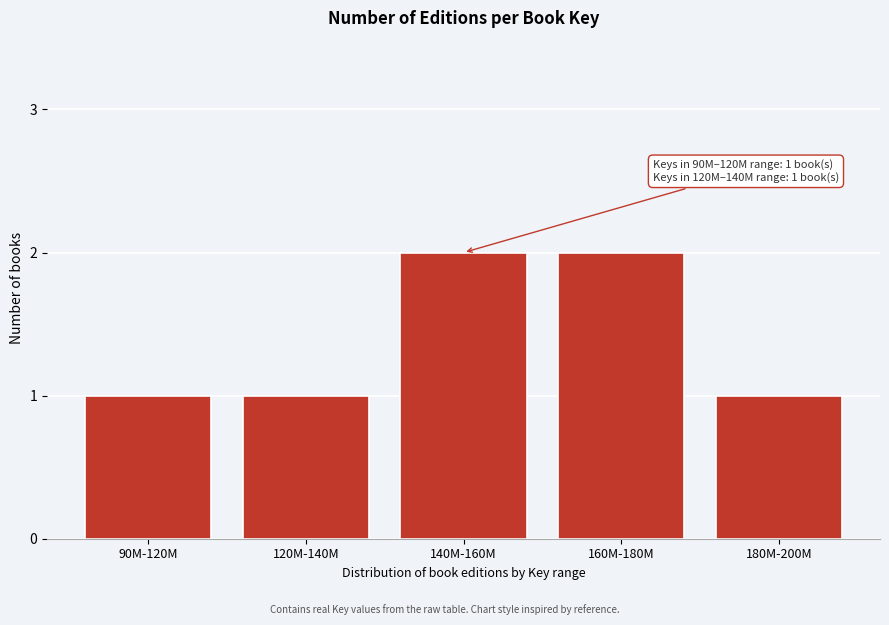

Reading left to right, extract all data points from this chart.

1	1	2	2	1